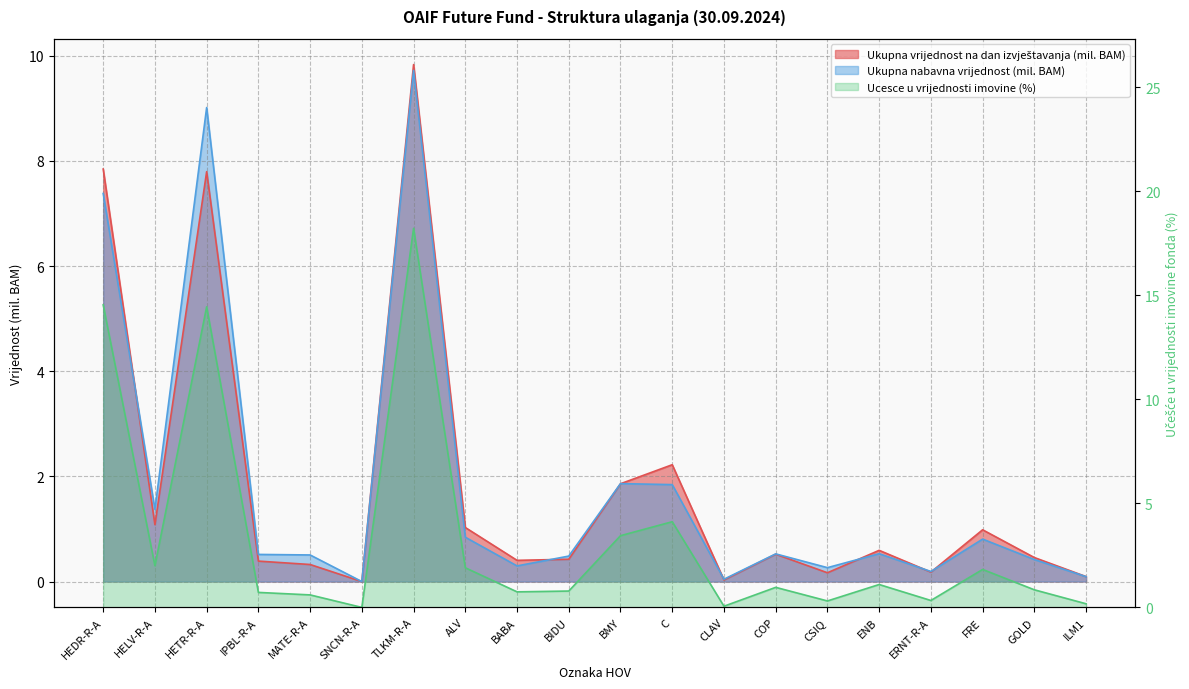

Reading left to right, what are all the values shown in this chart?

Ukupna vrijednost na dan izvještavanja: HEDR-R-A=7.8	HELV-R-A=1.1	HETR-R-A=7.8	IPBL-R-A=0.4	MATE-R-A=0.3	SNCN-R-A=0.0	TLKM-R-A=9.8	ALV=1.0	BABA=0.4	BIDU=0.4	BMY=1.9	C=2.2	CLAV=0.0	COP=0.5	CSIQ=0.2	ENB=0.6	ERNT-R-A=0.2	FRE=1.0	GOLD=0.5	ILM1=0.1
Ukupna nabavna vrijednost: HEDR-R-A=7.4	HELV-R-A=1.4	HETR-R-A=9.0	IPBL-R-A=0.5	MATE-R-A=0.5	SNCN-R-A=0.0	TLKM-R-A=9.7	ALV=0.8	BABA=0.3	BIDU=0.5	BMY=1.9	C=1.8	CLAV=0.0	COP=0.5	CSIQ=0.3	ENB=0.5	ERNT-R-A=0.2	FRE=0.8	GOLD=0.4	ILM1=0.1
Ucesce u vrijednosti imovine (%): HEDR-R-A=14.5	HELV-R-A=2.0	HETR-R-A=14.4	IPBL-R-A=0.7	MATE-R-A=0.6	SNCN-R-A=0.0	TLKM-R-A=18.2	ALV=1.9	BABA=0.7	BIDU=0.8	BMY=3.4	C=4.1	CLAV=0.1	COP=1.0	CSIQ=0.3	ENB=1.1	ERNT-R-A=0.3	FRE=1.8	GOLD=0.8	ILM1=0.2